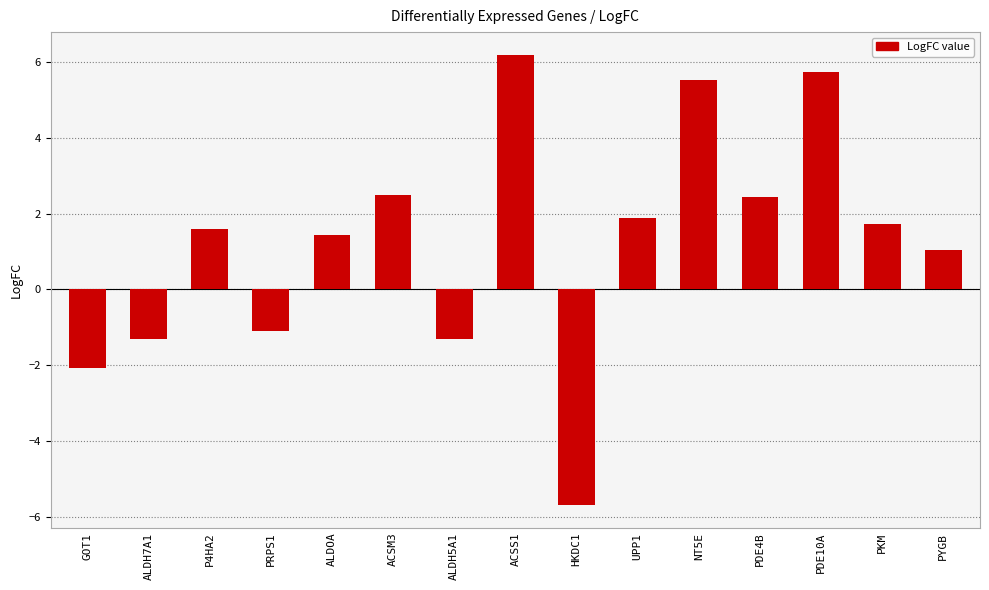

What value does the data have at PKM?

1.7